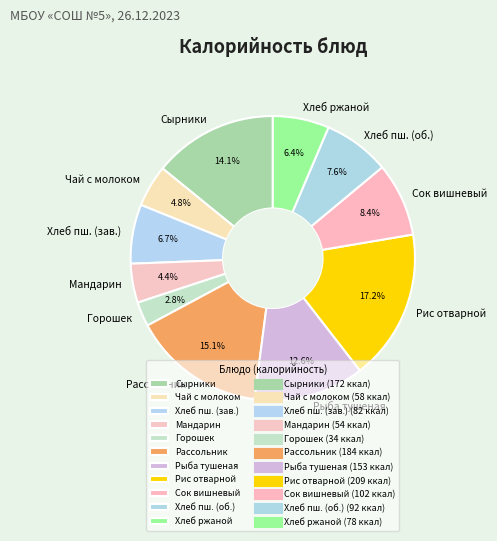

What percentage do Мандарин and Хлеб пш. (об.) together represent?

12.0%